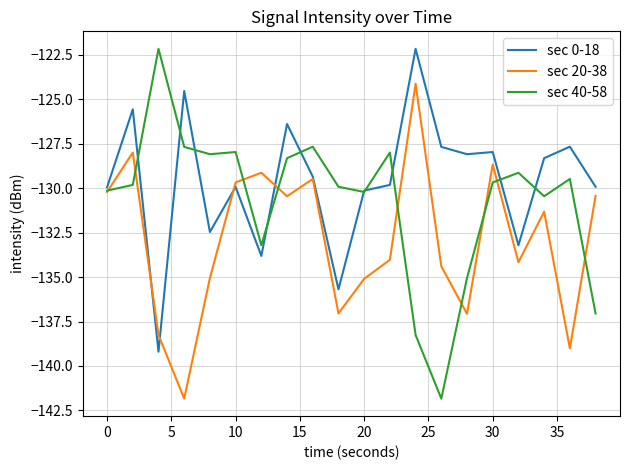

List the series in order of their overall mean, lowest first.

sec 20-38, sec 40-58, sec 0-18